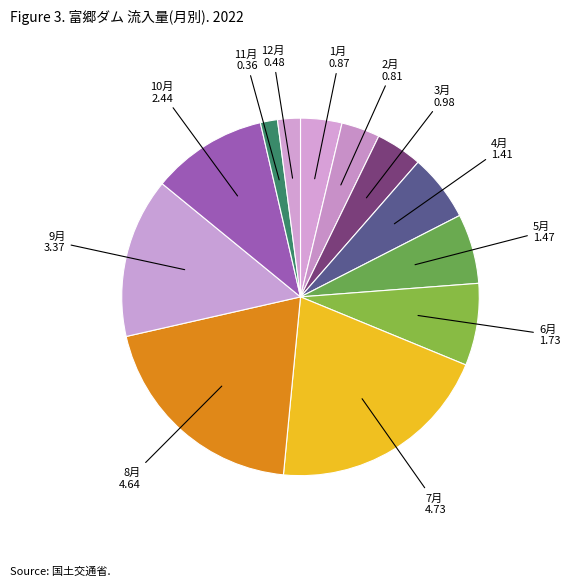

Rank the categories by value from lowest to highest.

11月, 12月, 2月, 1月, 3月, 4月, 5月, 6月, 10月, 9月, 8月, 7月